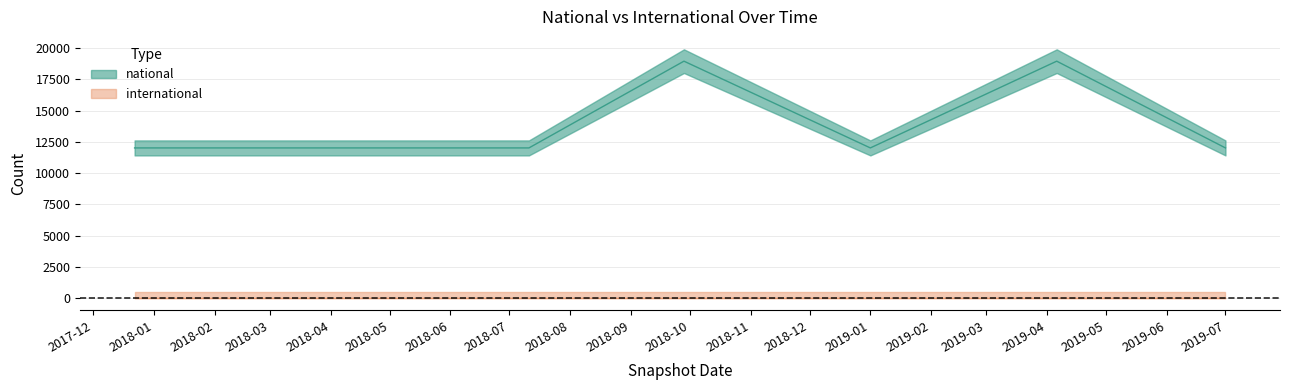

What position from the right is 2018-04-09?

6